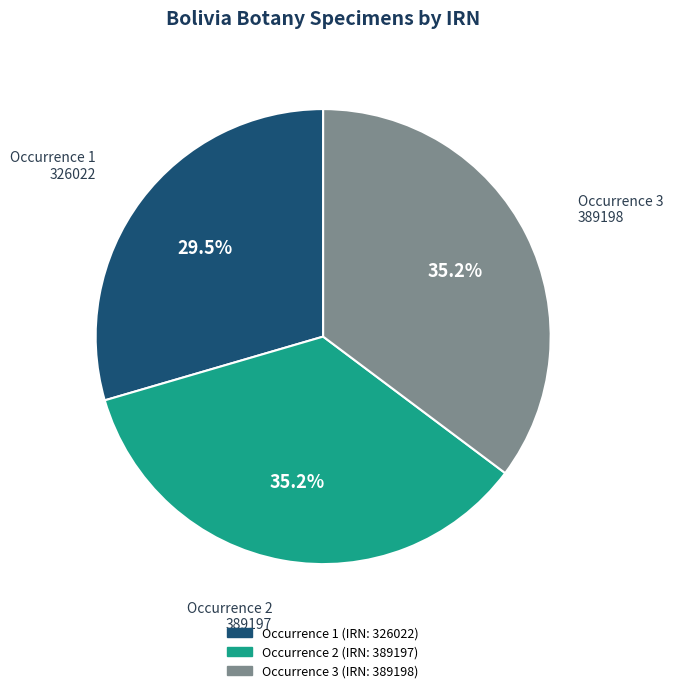

What is the ratio of the value at Occurrence 3 (IRN: 389198) to the value at Occurrence 1 (IRN: 326022)?

1.2